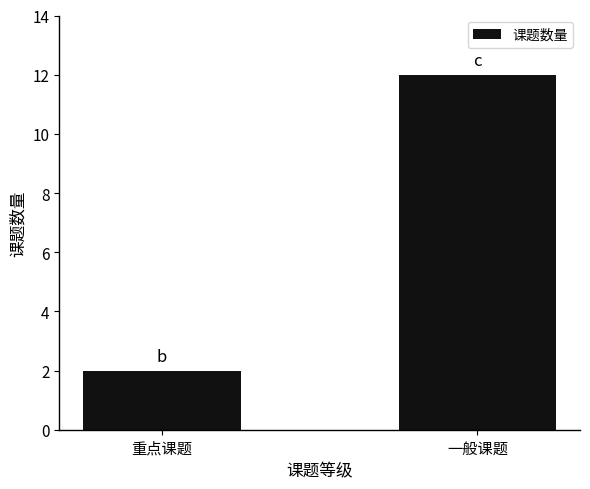

What position from the left is 重点课题?

1